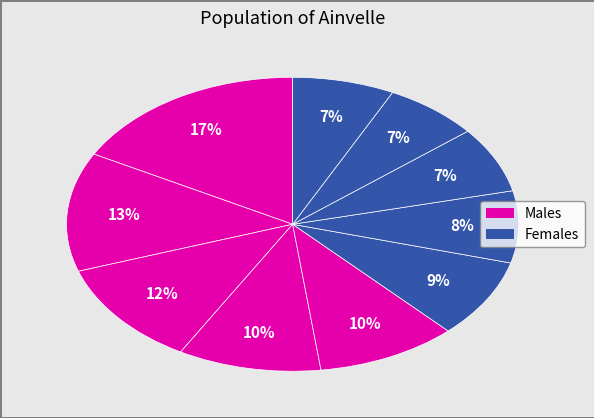

How many slices are in this pie chart?

10